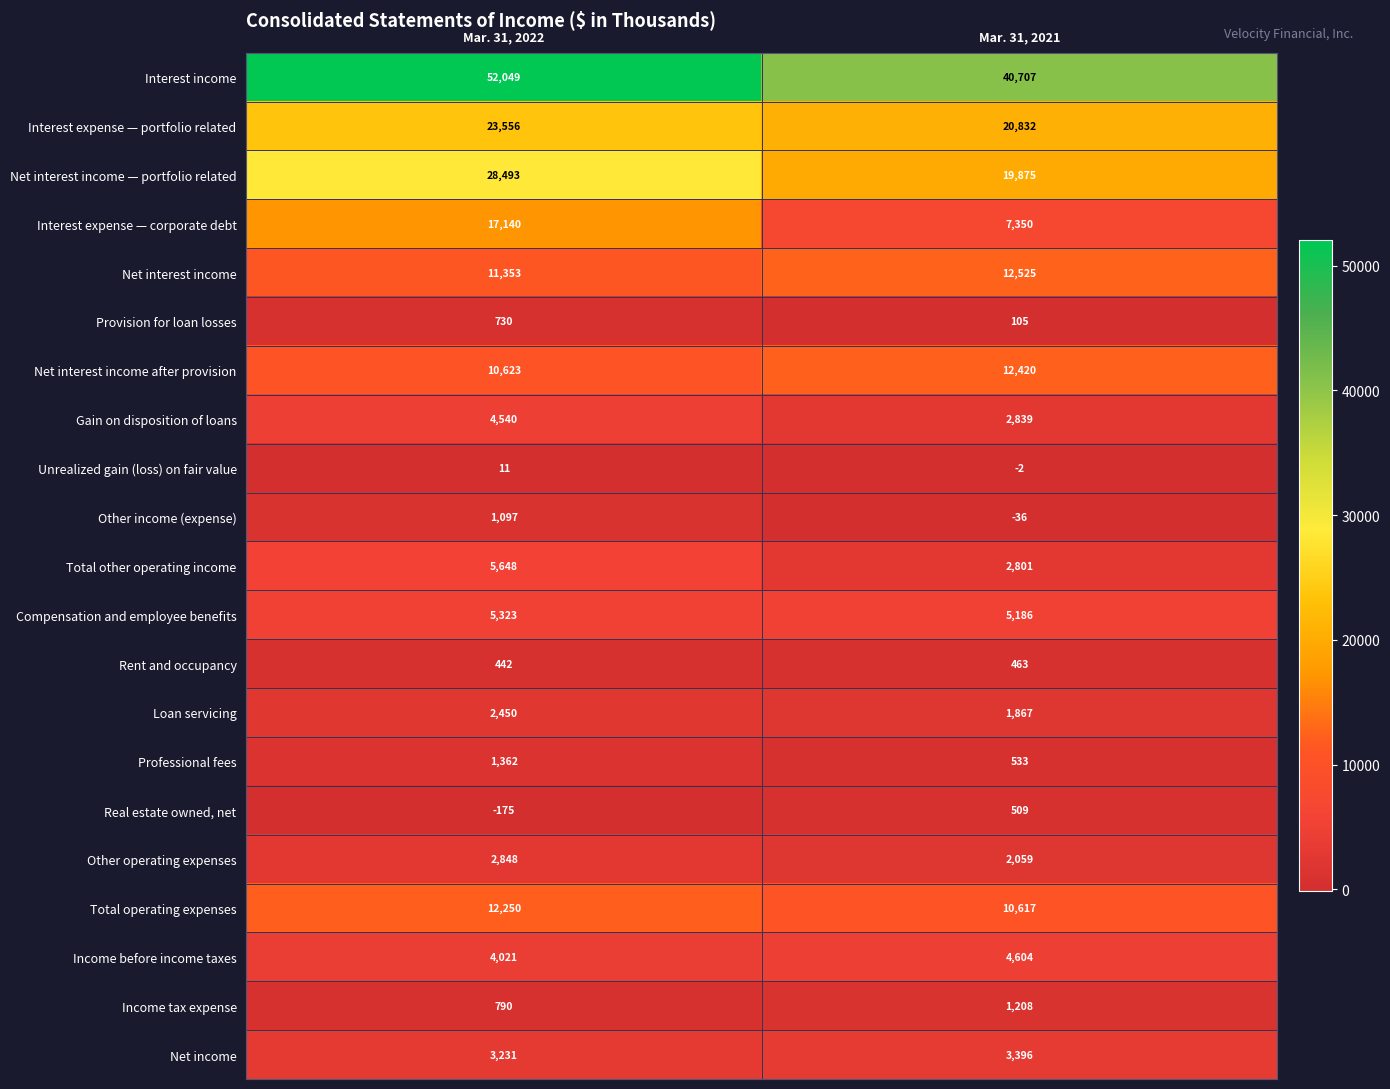

The value of Total operating expenses at Mar. 31, 2022 is 2959. True or false?

False